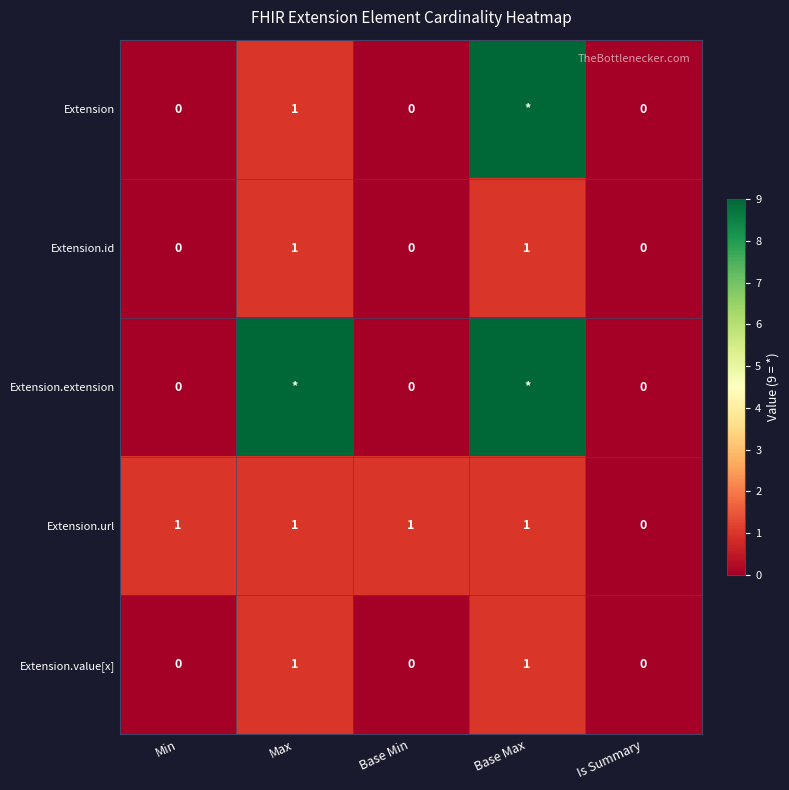

What is the total value across all series at Max?

13